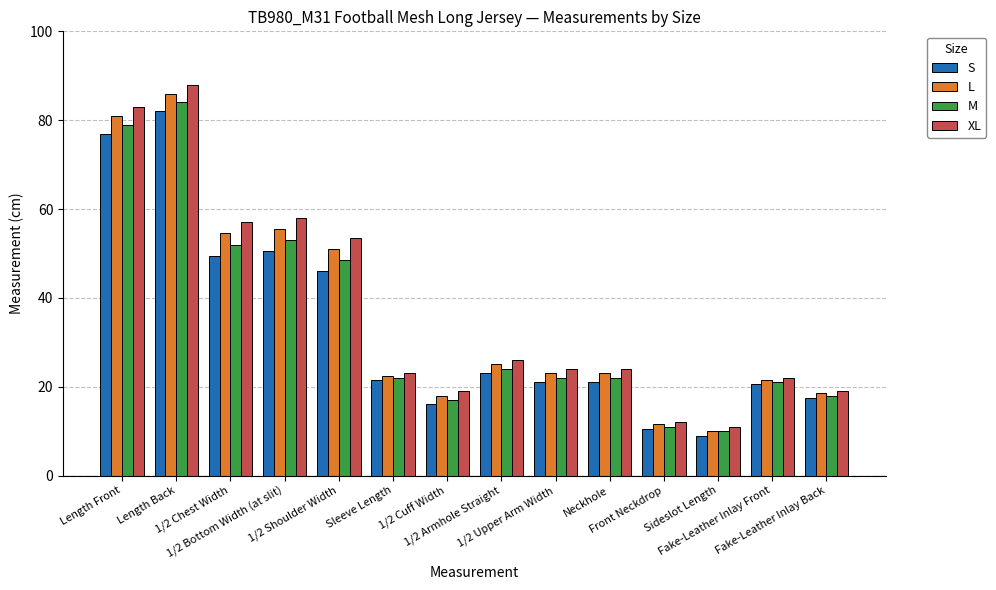

Is the value of S at 1/2 Chest Width greater than the value of XL at Front Neckdrop?

Yes